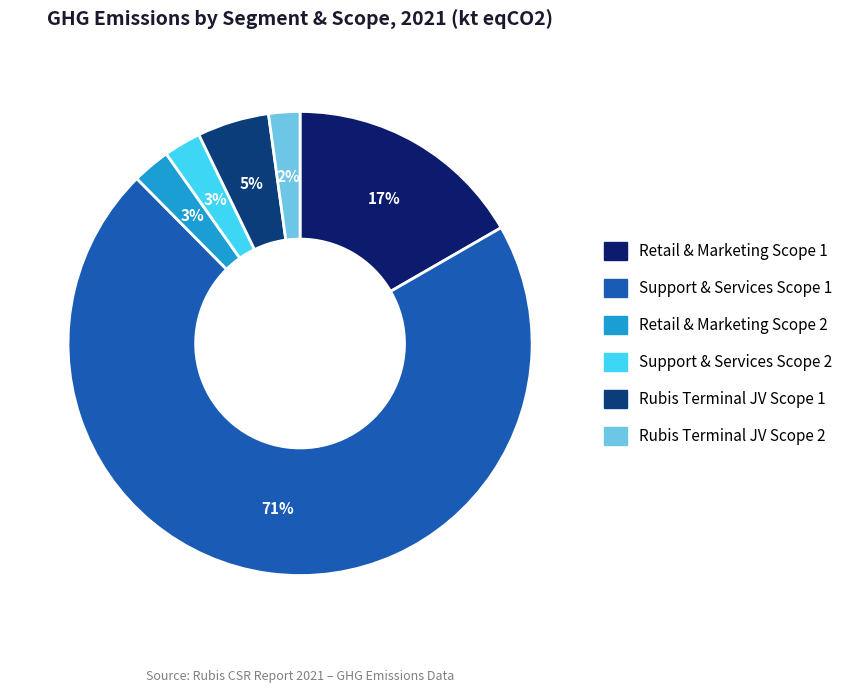

Rank the categories by value from highest to lowest.

Support & Services Scope 1, Retail & Marketing Scope 1, Rubis Terminal JV Scope 1, Retail & Marketing Scope 2, Support & Services Scope 2, Rubis Terminal JV Scope 2